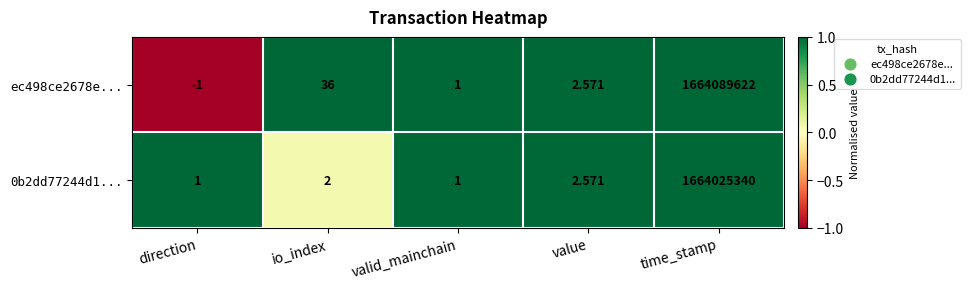

Where is ec498ce2678e... nearest to the value 832044810?

io_index